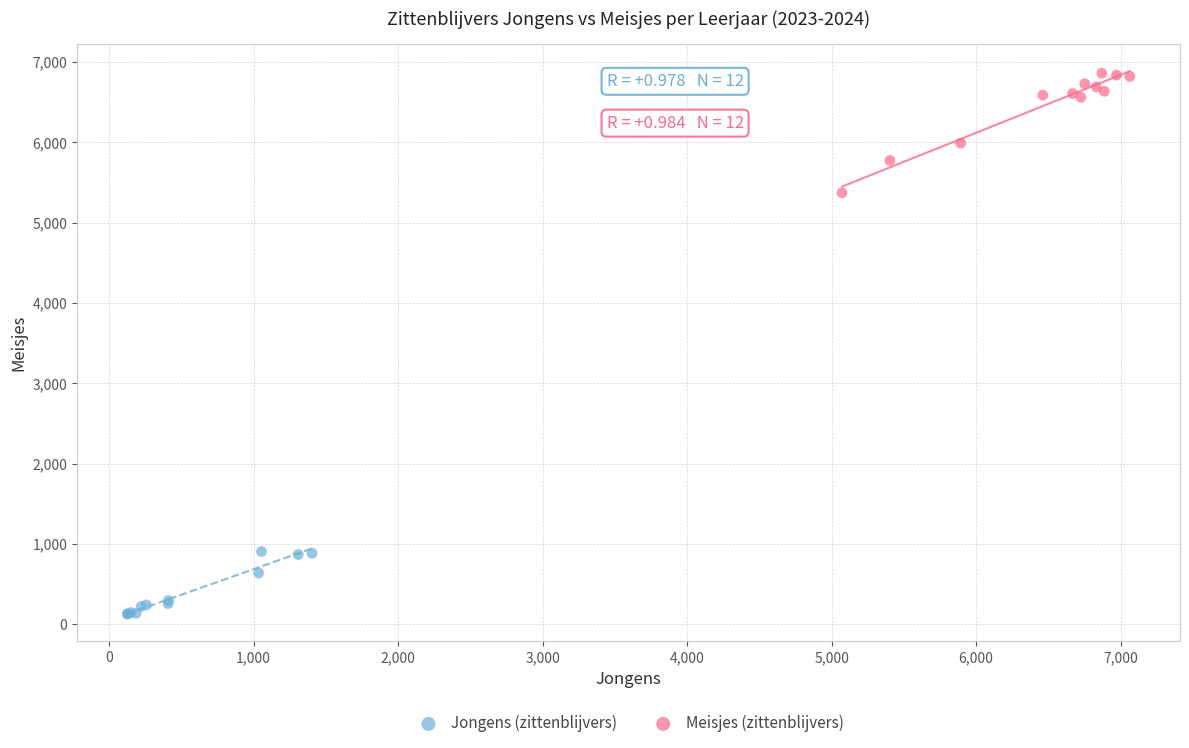

Which series has the widest spread of Y values?

Meisjes (zittenblijvers)